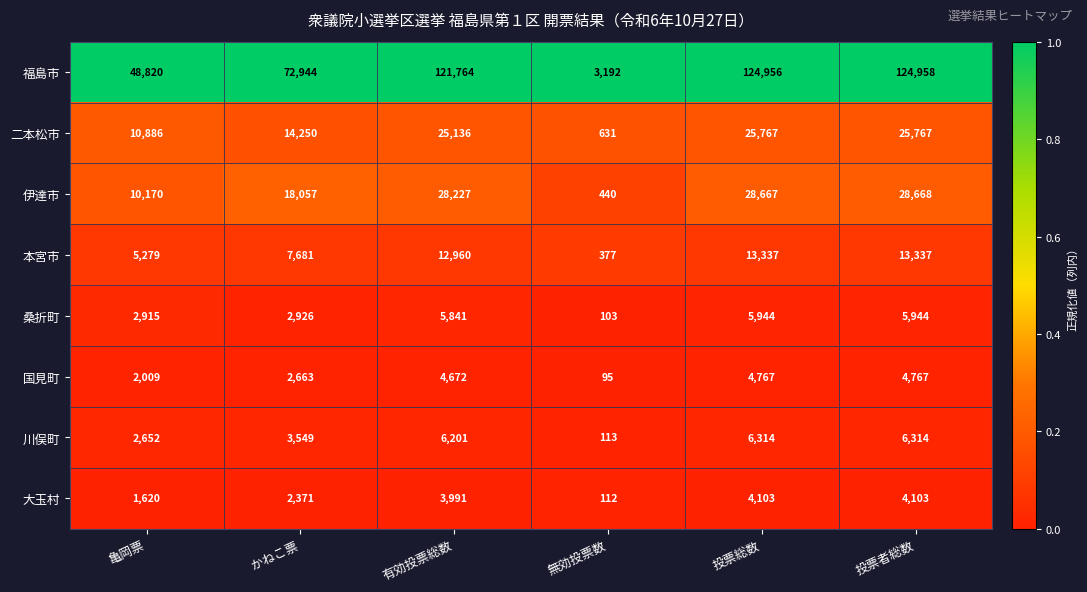

What is the total value across all series at 投票総数?

213855